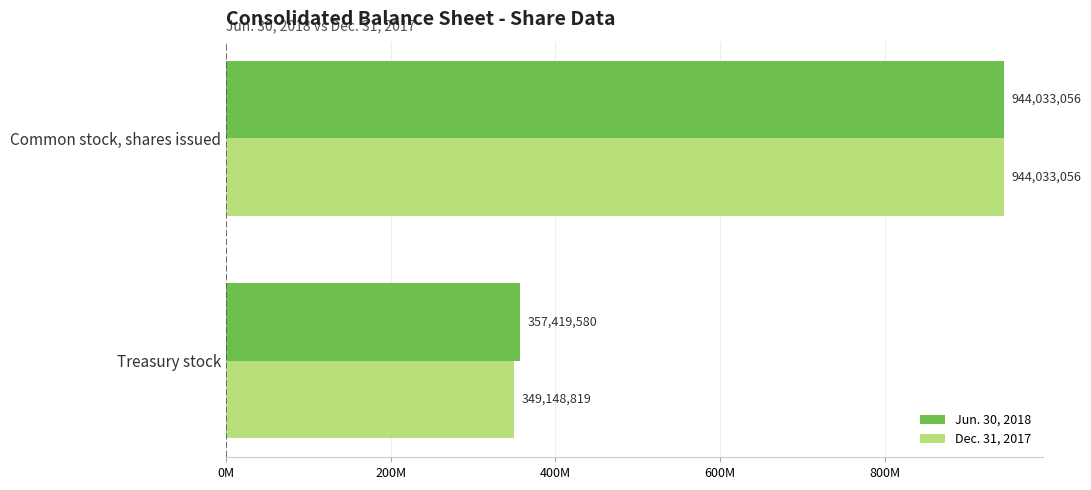

What are all the series names shown in the legend?

Jun. 30, 2018, Dec. 31, 2017